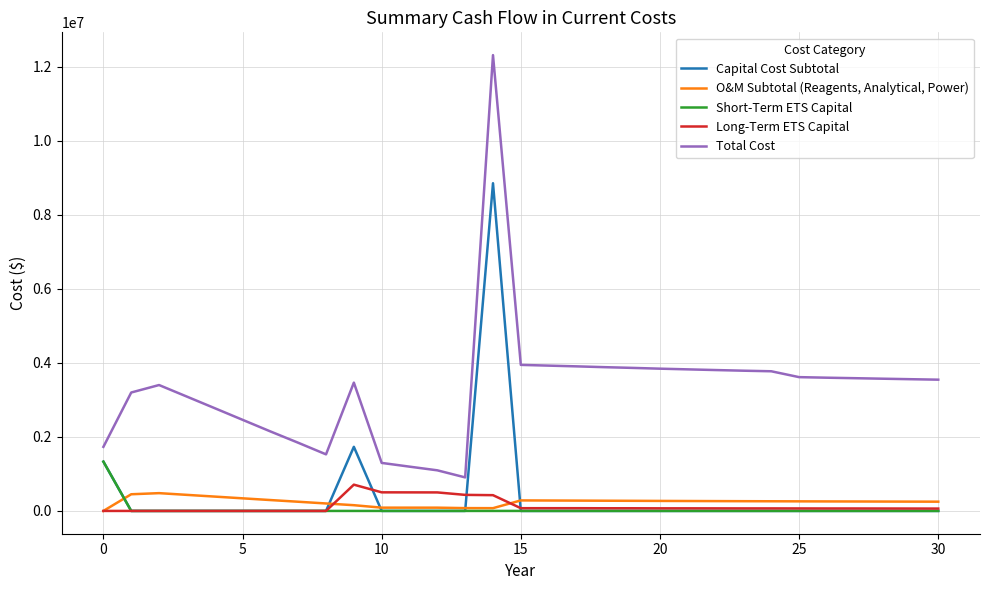

True or false: Total Cost and Short-Term ETS Capital intersect in this chart.

False